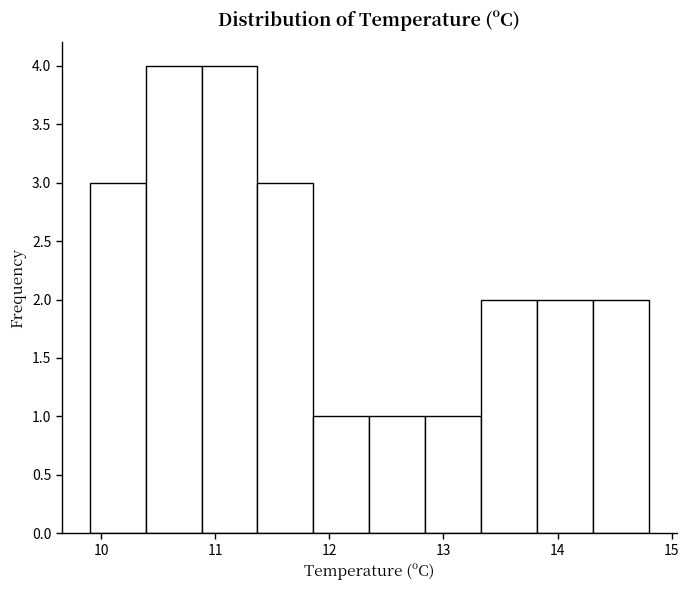

Reading left to right, list every bar in this chart as the range it spans on the x-axis followed by its height. Neither the bar edges nor the heights are printed on the chart, so give them approximately, as read against the axes.

9.90 to 10.39: 3
10.39 to 10.88: 4
10.88 to 11.37: 4
11.37 to 11.86: 3
11.86 to 12.35: 1
12.35 to 12.84: 1
12.84 to 13.33: 1
13.33 to 13.82: 2
13.82 to 14.31: 2
14.31 to 14.80: 2